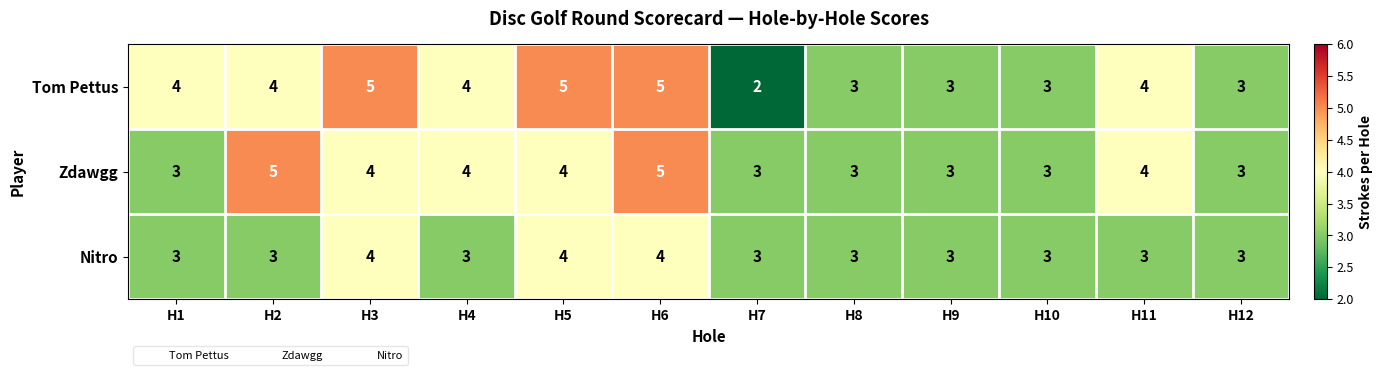

Which series has the largest total across all categories?

Tom Pettus